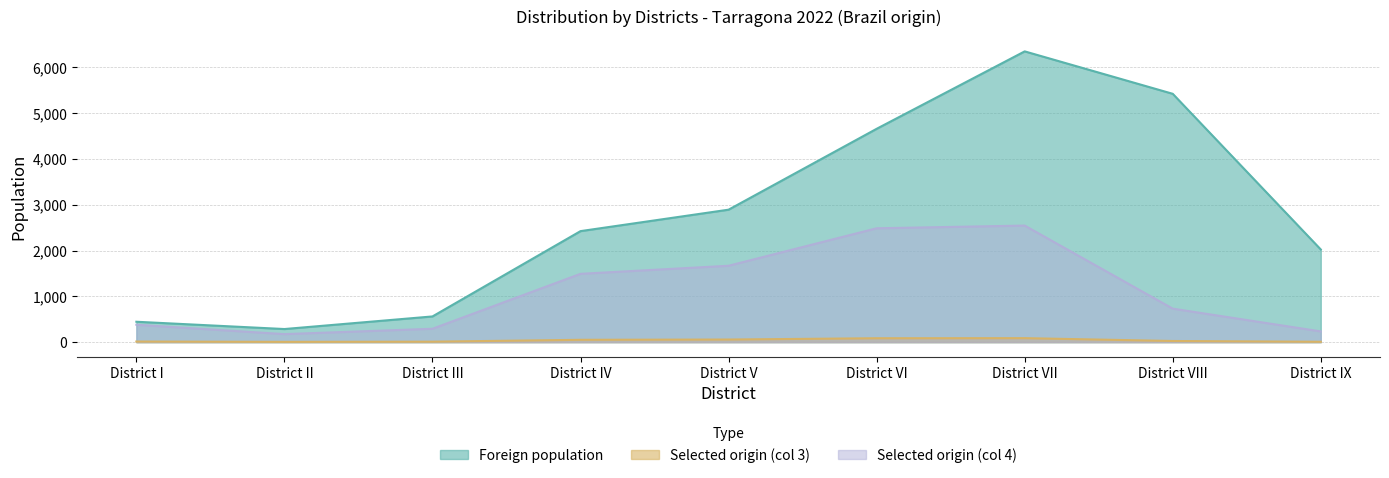

How many values in the Foreign population series exceed 2423?

4